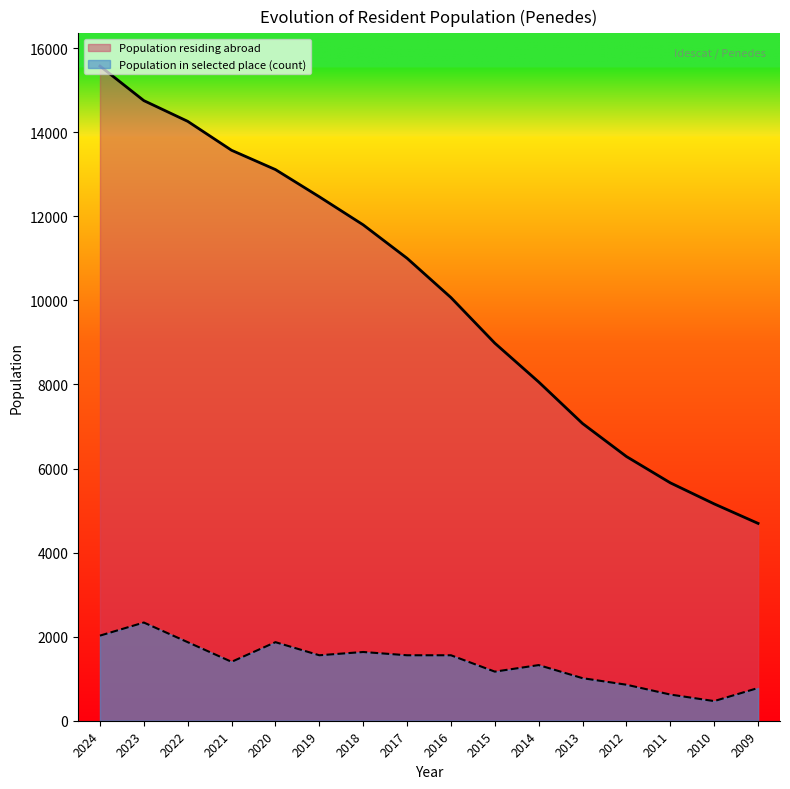

How many values in the Population residing abroad series exceed 11003?

7